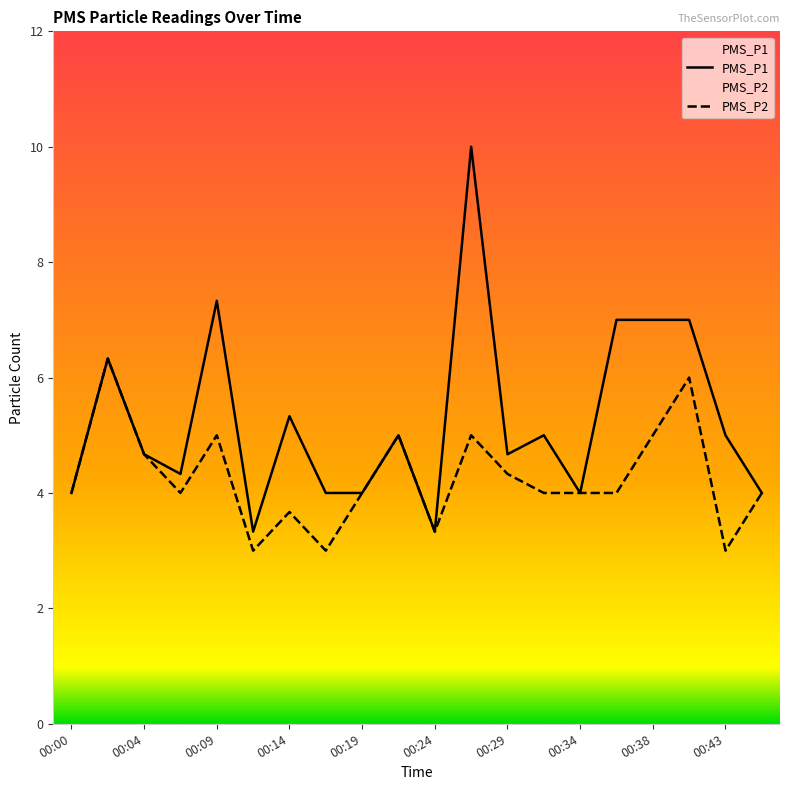

How many lines are shown in the chart?

2